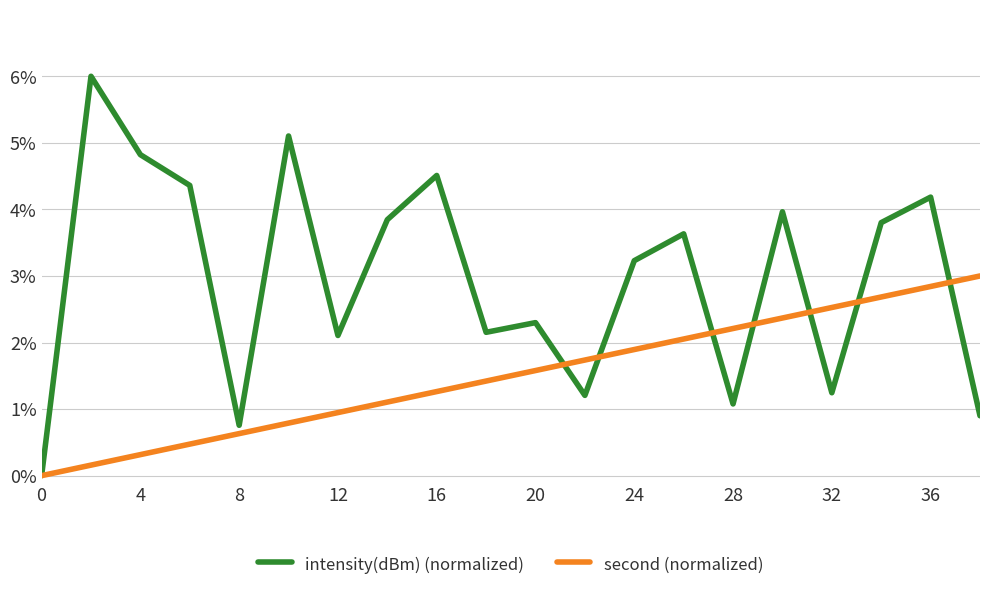

Reading right to left, what are all the values shown in this chart?

intensity(dBm) (normalized): 0.9	4.2	3.8	1.2	4.0	1.1	3.6	3.2	1.2	2.3	2.2	4.5	3.8	2.1	5.1	0.8	4.4	4.8	6.0	0.0
second (normalized): 3.0	2.8	2.7	2.5	2.4	2.2	2.1	1.9	1.7	1.6	1.4	1.3	1.1	0.9	0.8	0.6	0.5	0.3	0.2	0.0